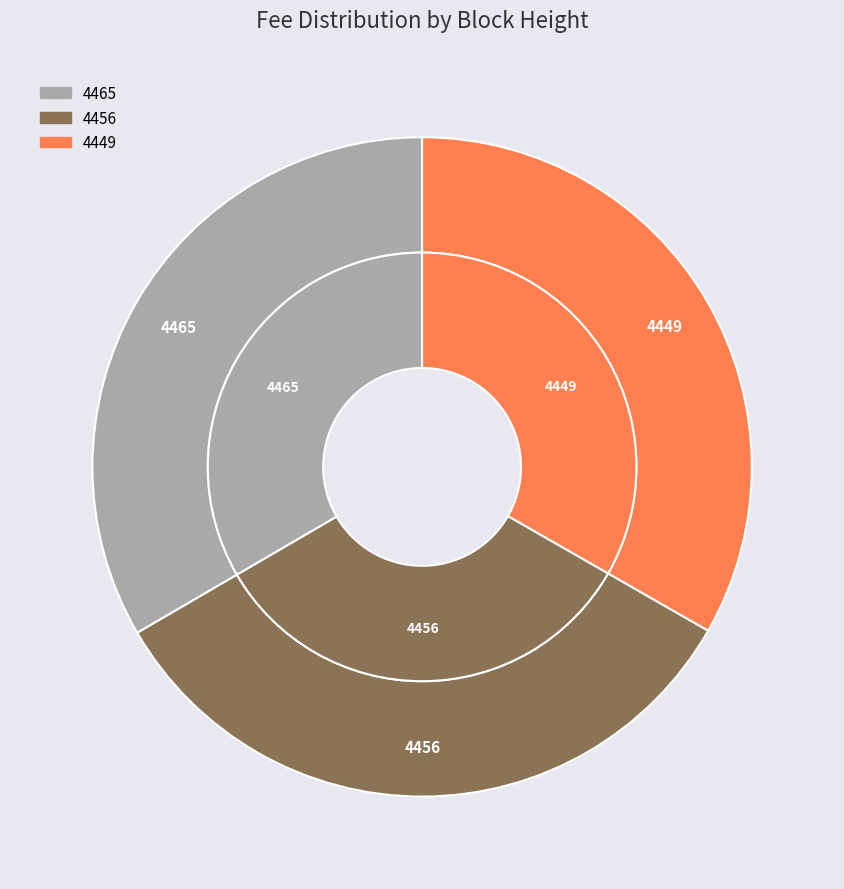

Is it true that 4465 is 33% of the pie?

True